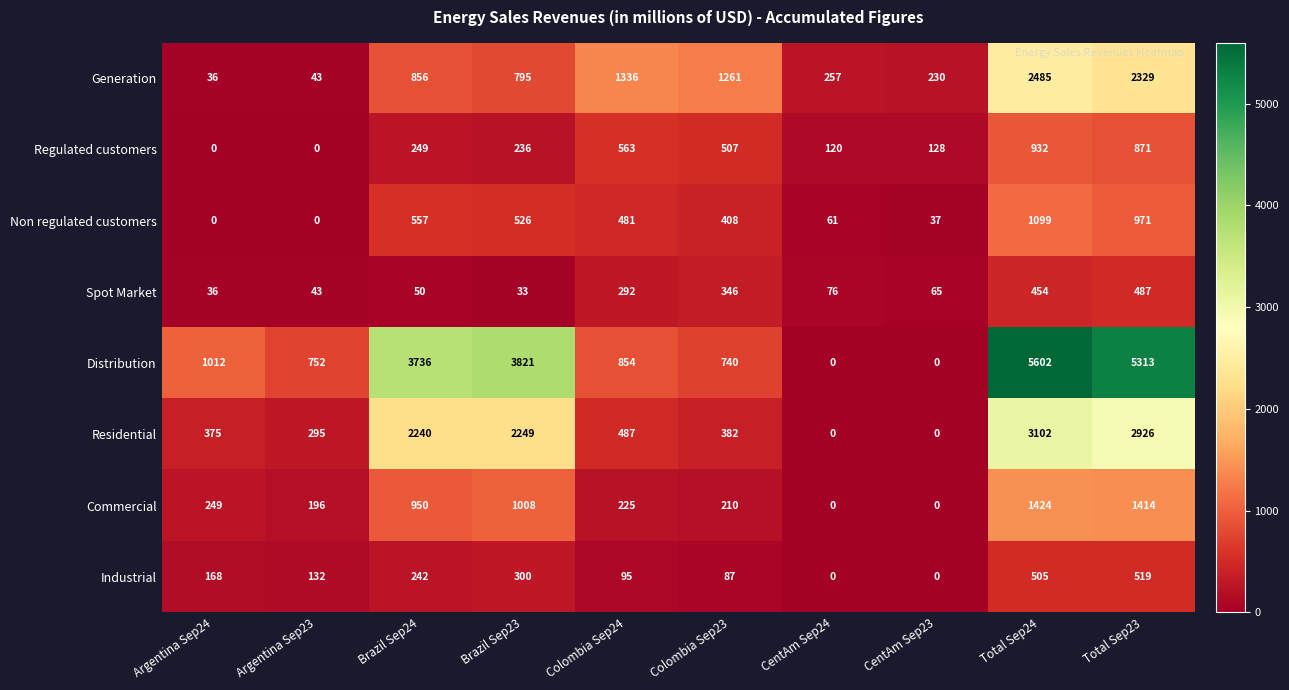

Count the number of data series in this chart.

8